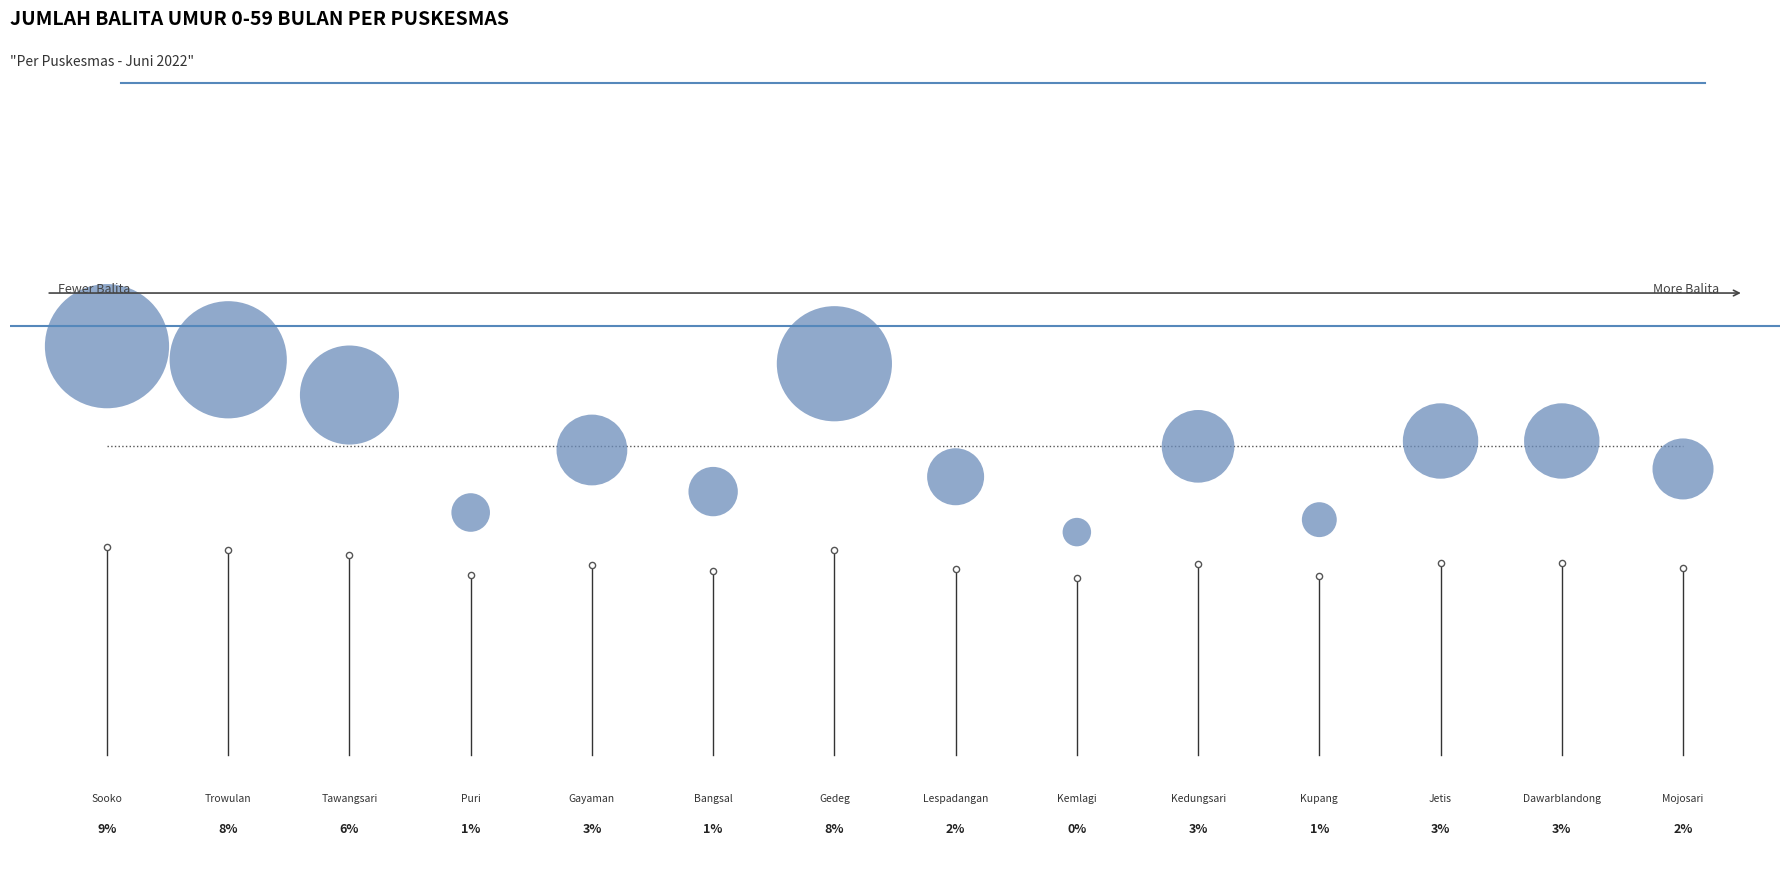

Between 10 and 4, which is larger?

10